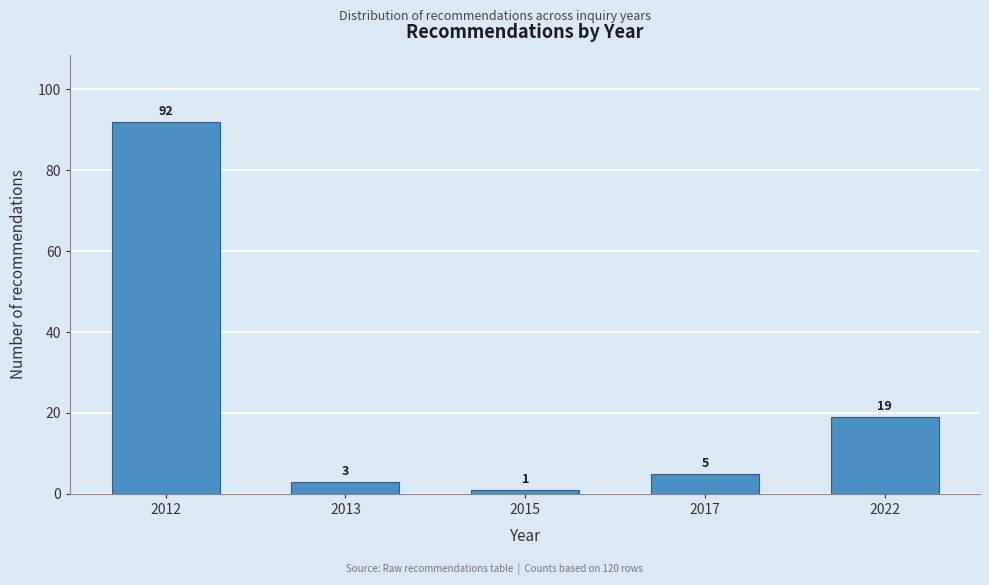

Reading left to right, transcribe all the data shown in this chart.

92	3	1	5	19